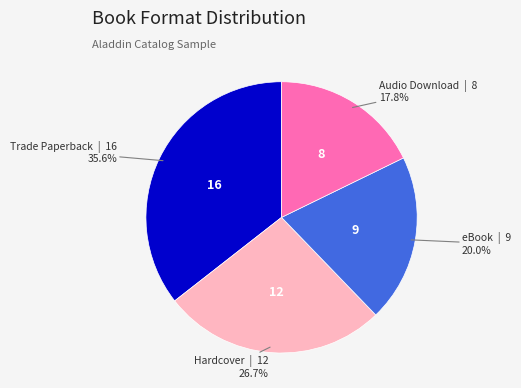

Between eBook and Trade Paperback, which is larger?

Trade Paperback